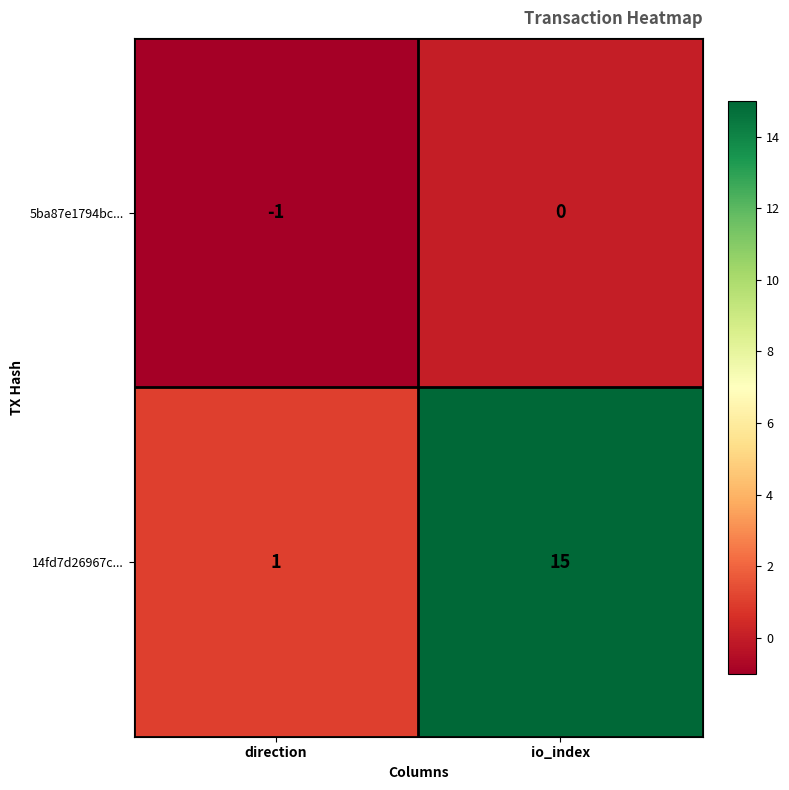

List the series in order of their overall mean, highest first.

14fd7d26967c..., 5ba87e1794bc...